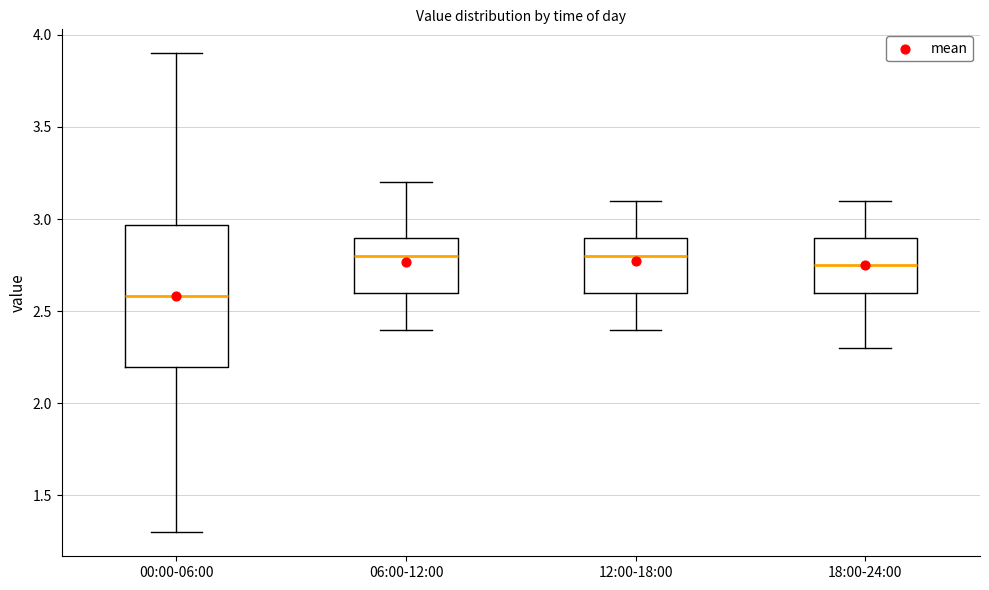

Comparing the boxes themselves (not the whiskers), which one is the tallest?

00:00-06:00